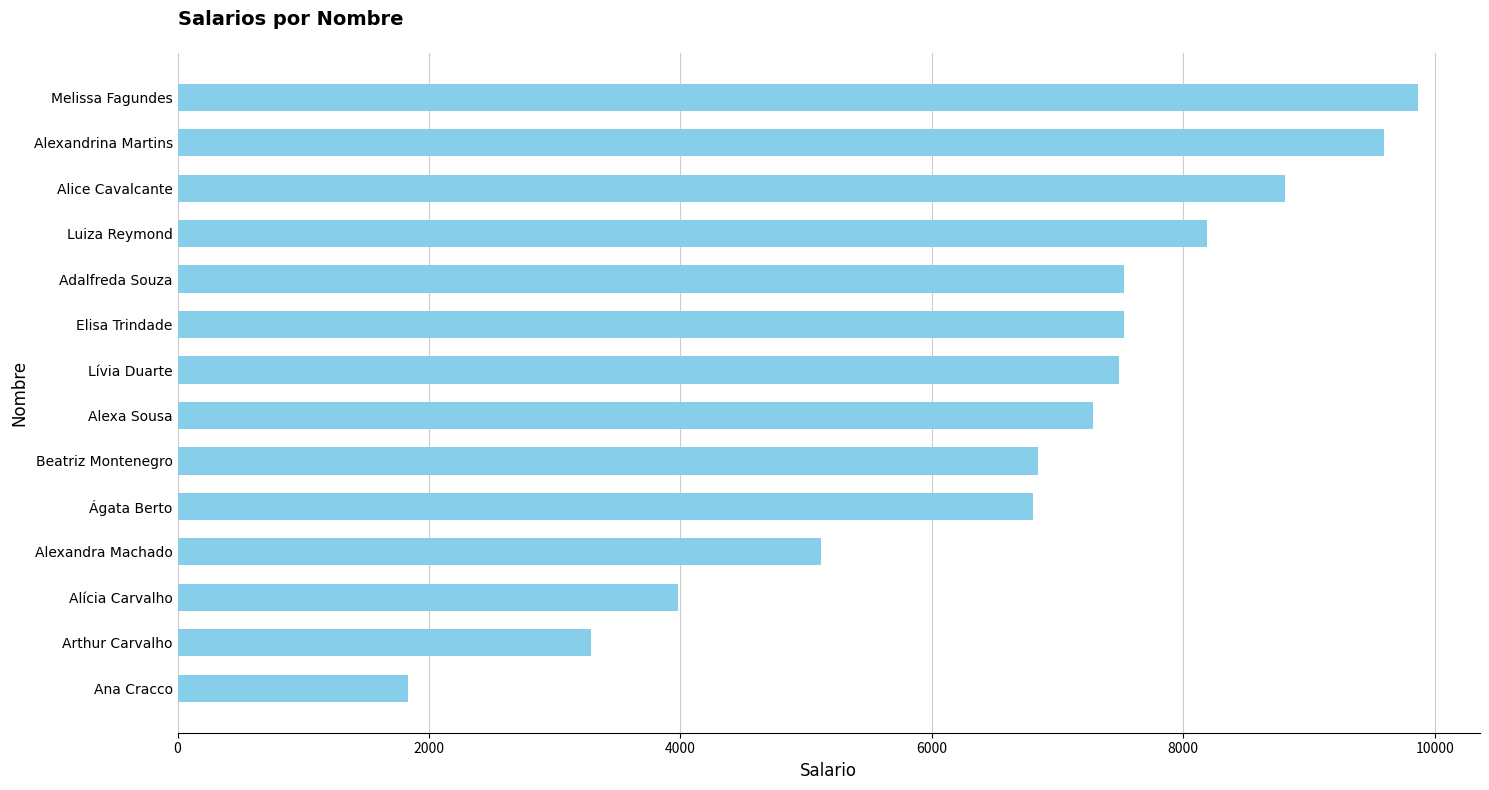

What is the difference between the values at Luiza Reymond and Elisa Trindade?

660